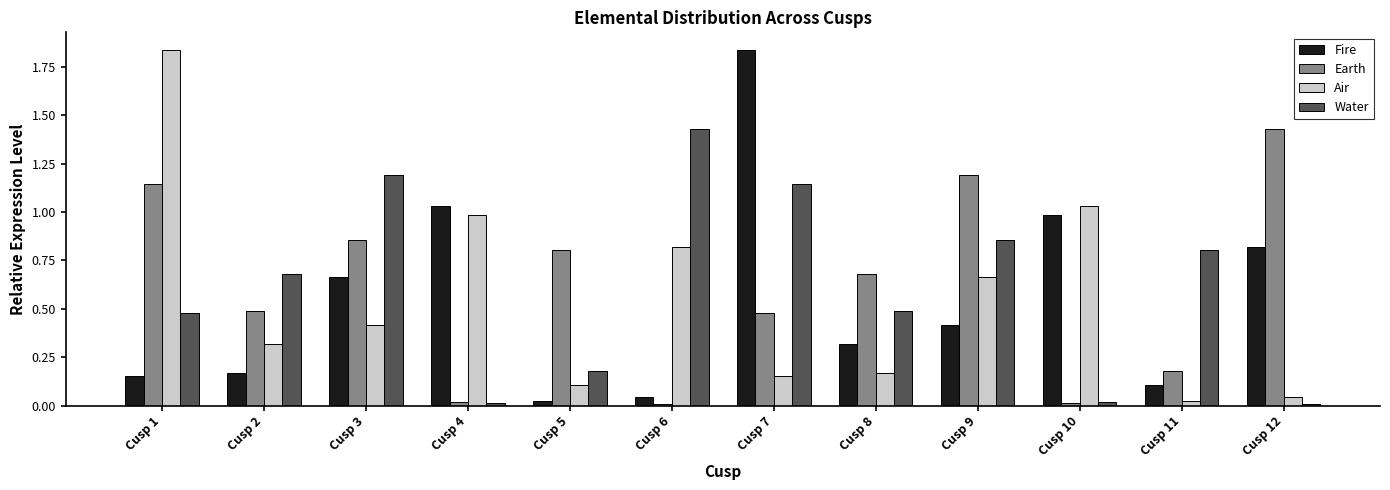

Are the bars horizontal?

No